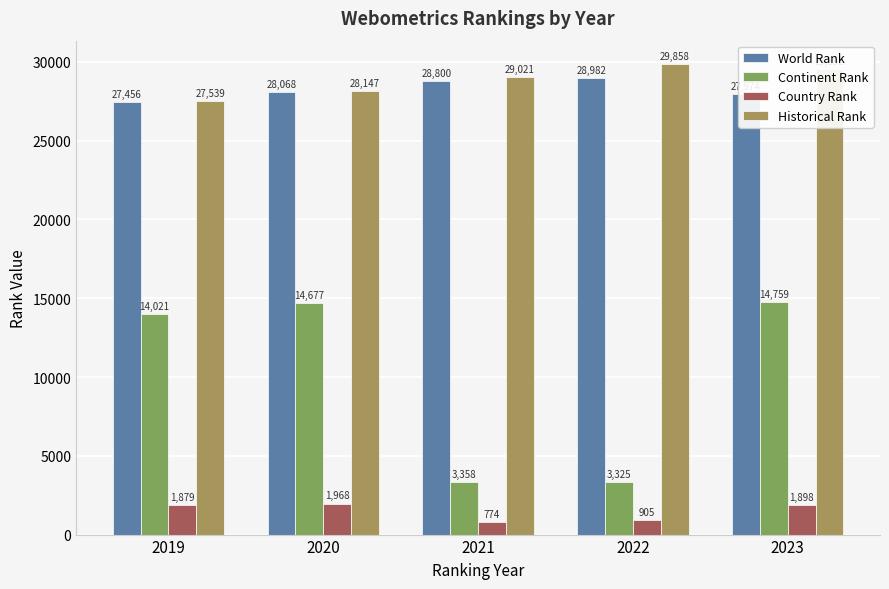

The Historical Rank series shows 28147.5 at 2020. True or false?

True